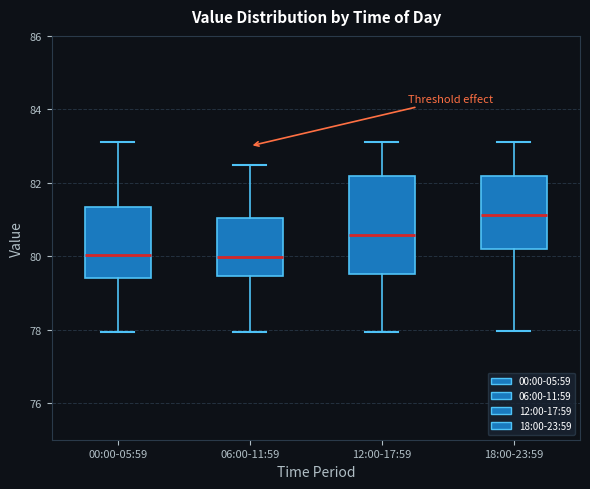

Reading left to right, read every box against the y-axis: the position of its median line, the range the box covers, and the ends of its whiskers. The values are not printed on the chart, so give them approximately, as read against the axis.

00:00-05:59: median 80.0, box 79.4 to 81.4, whiskers 78.0 to 83.2
06:00-11:59: median 80.0, box 79.4 to 81.0, whiskers 78.0 to 82.4
12:00-17:59: median 80.6, box 79.6 to 82.2, whiskers 78.0 to 83.2
18:00-23:59: median 81.2, box 80.2 to 82.2, whiskers 78.0 to 83.2